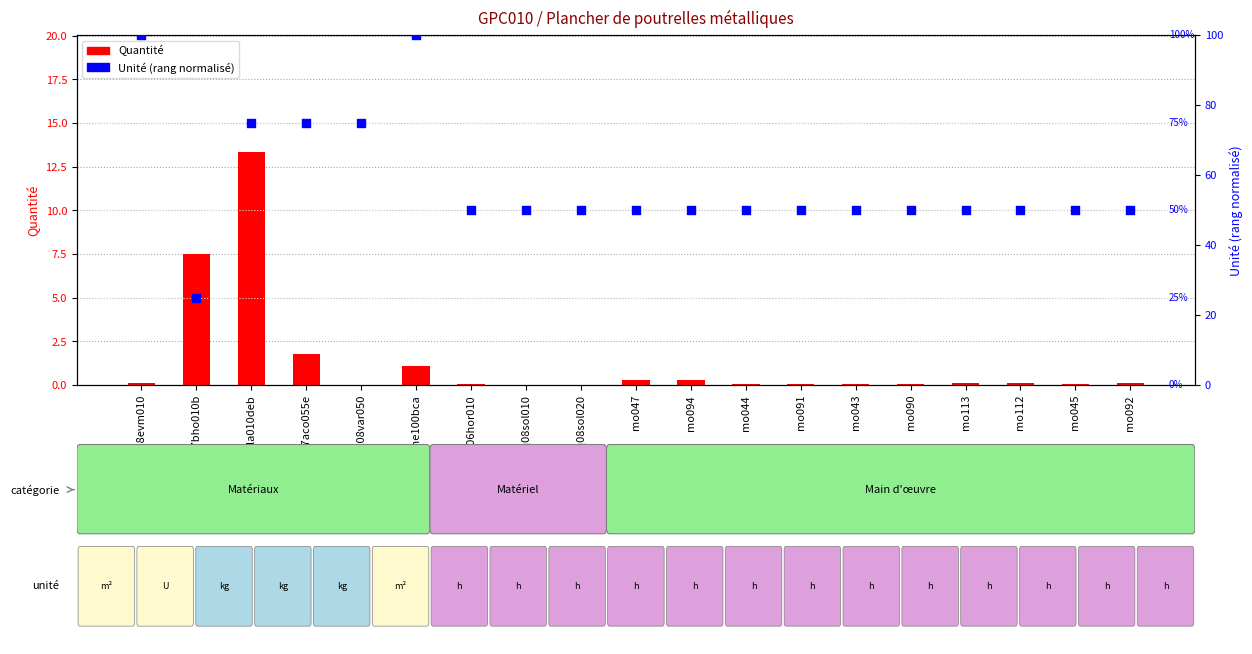

Is the value of Unité (rang) at mt07ame100bca greater than the value of Quantité at mo090?

Yes